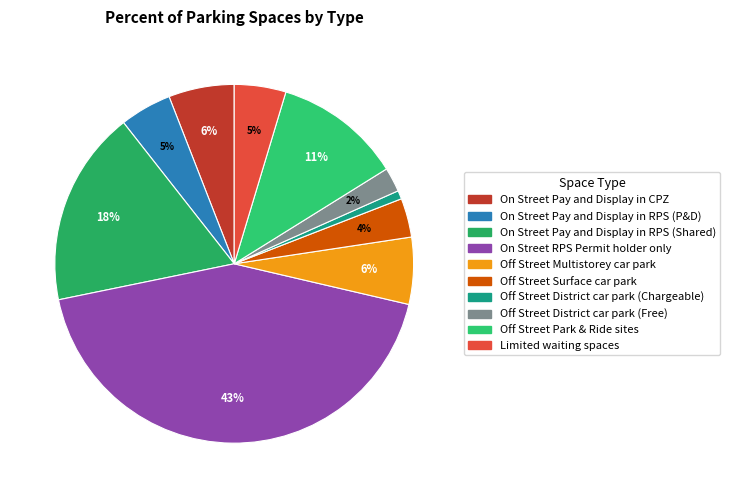

Which category has the smallest portion of the pie?

Off Street District car park (Chargeable)